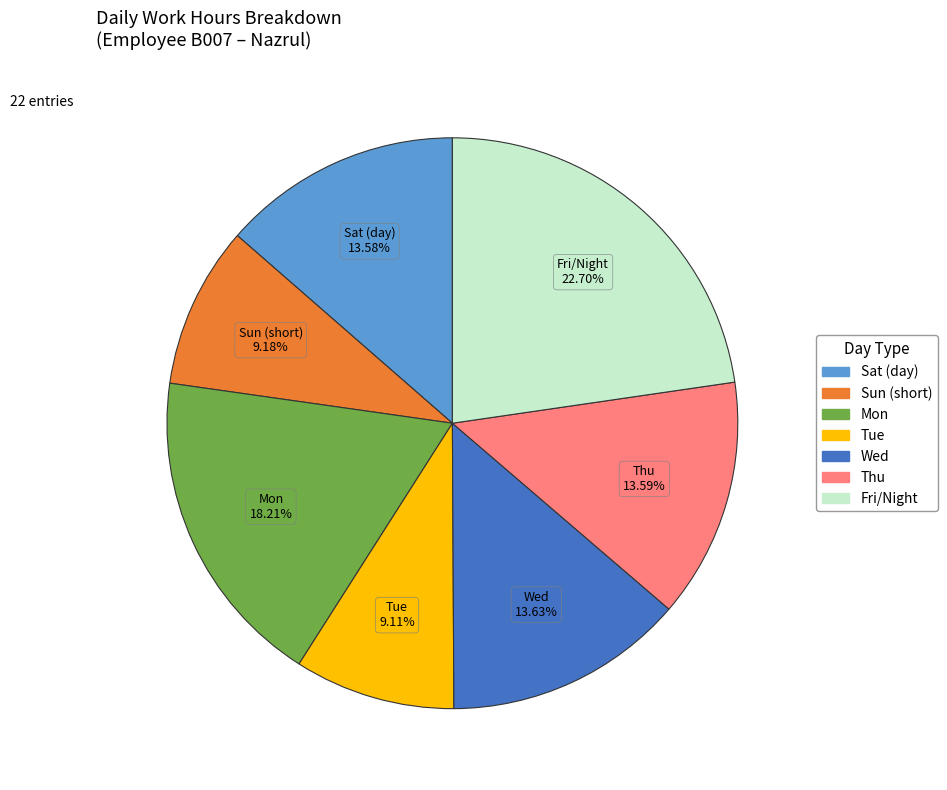

Count the number of slices in the pie.

7